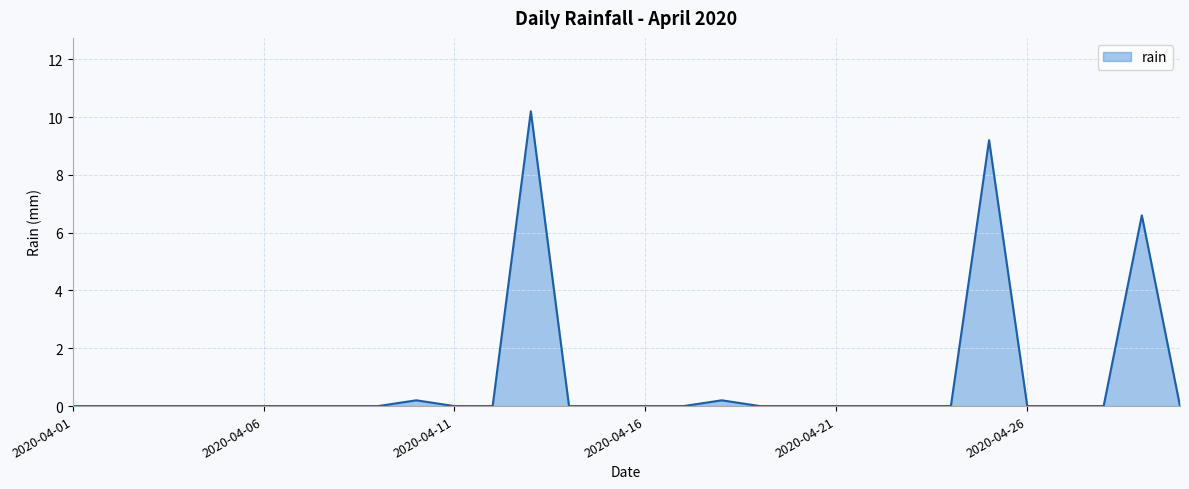

How many series are shown in this chart?

1